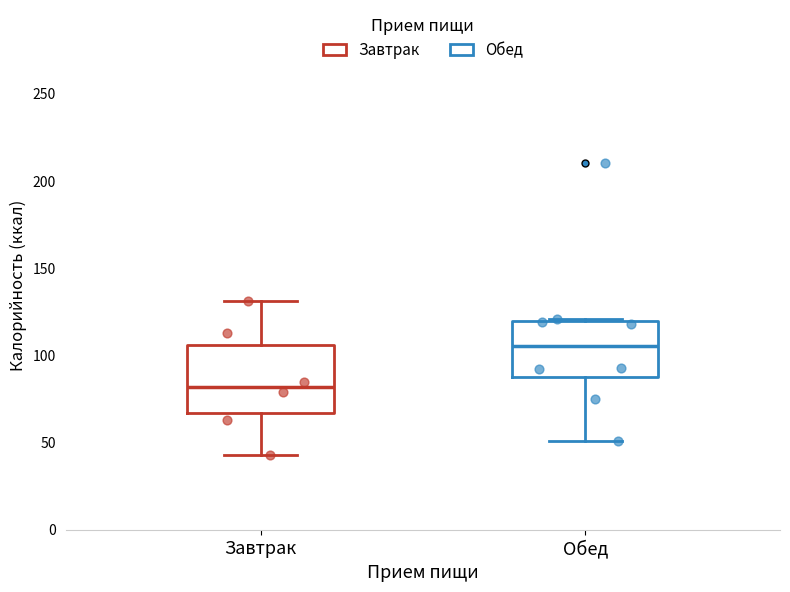

Where does the median line of the box for Завтрак sit on the y-axis? The values are not printed on the chart, so give them approximately, as read against the axis.

80